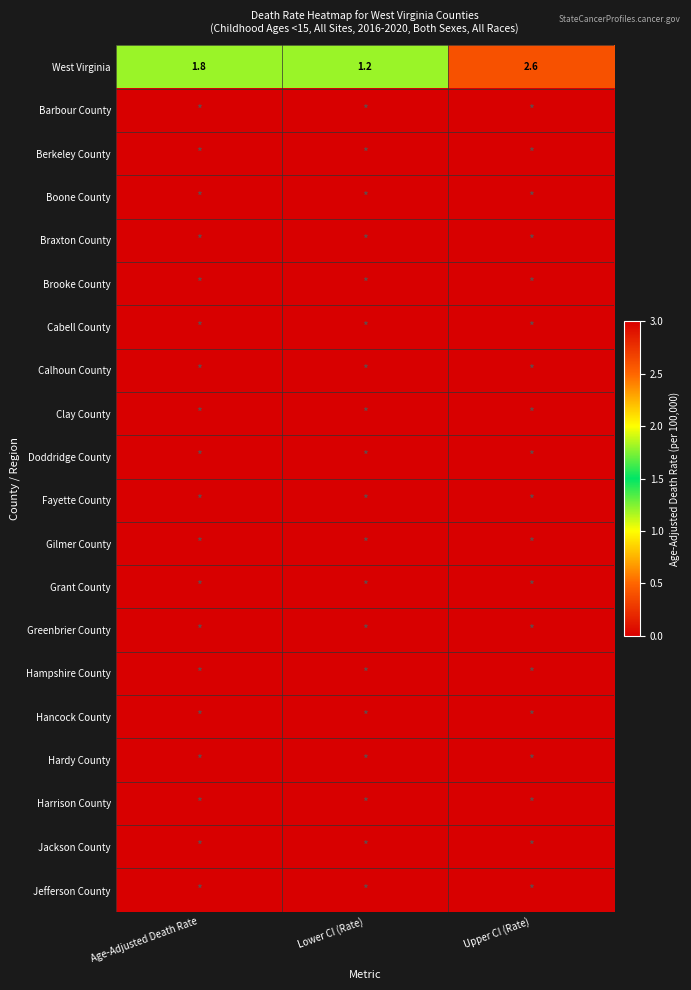

Count the number of data series in this chart.

20